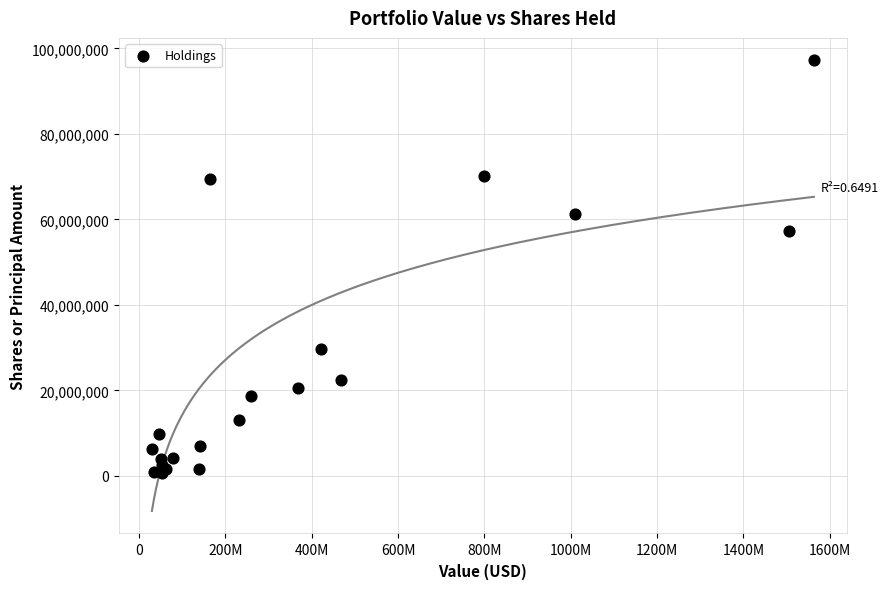

What Y value in the scatter plot is closest to 48973542?

57310939